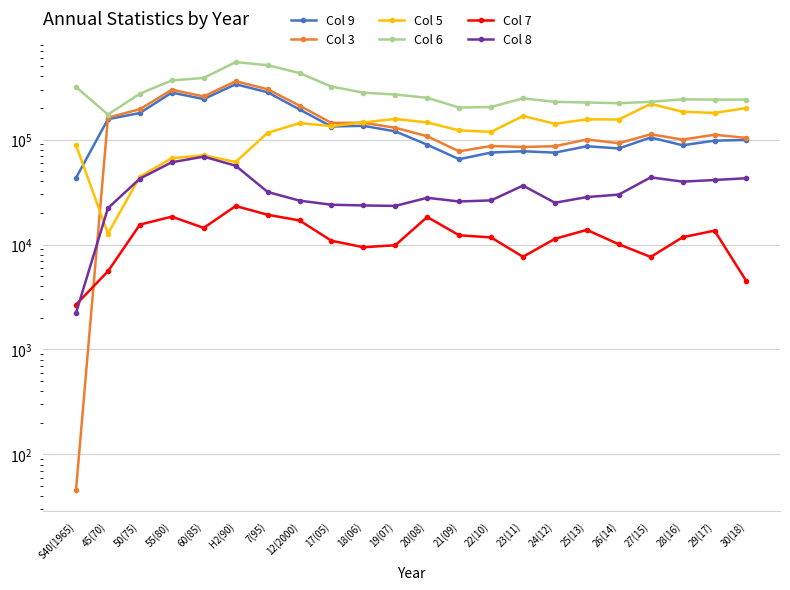

Which category has the lowest value across all series?

S40(1965)